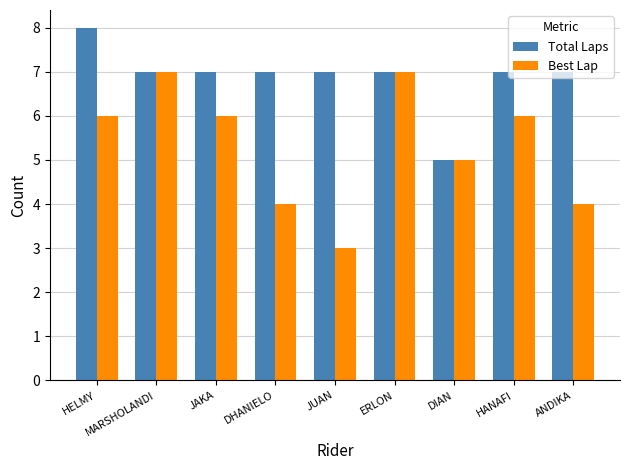

How many bars are there in each group?

2